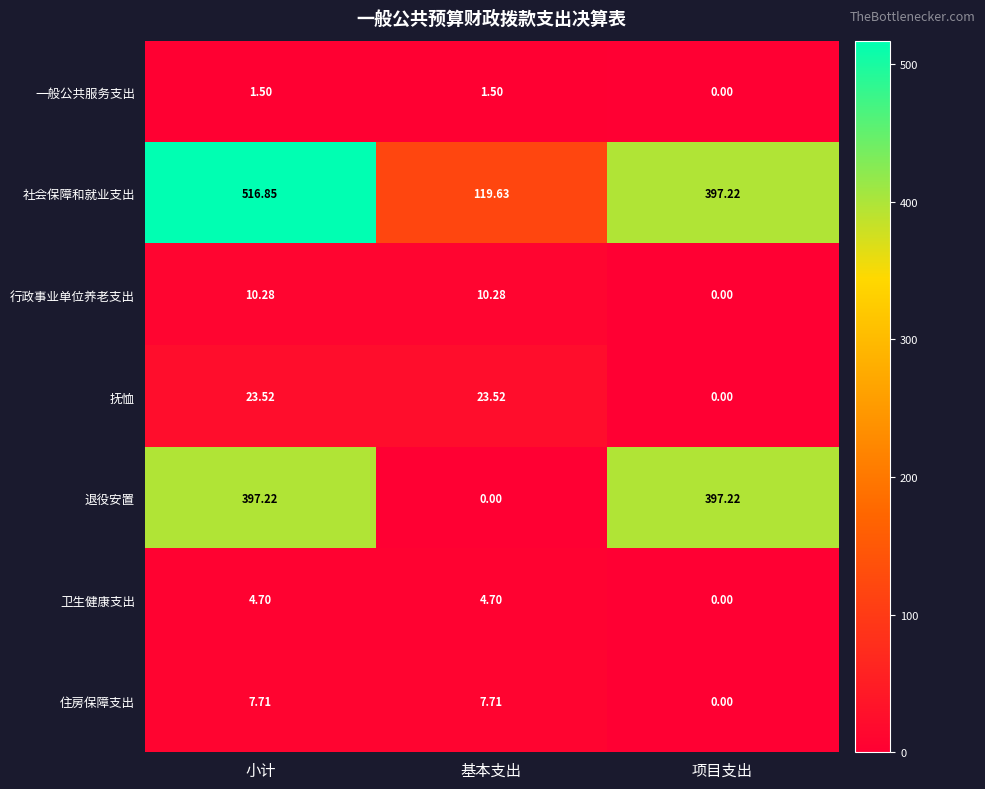

Between 基本支出 and 项目支出, which series saw the biggest shift?

退役安置